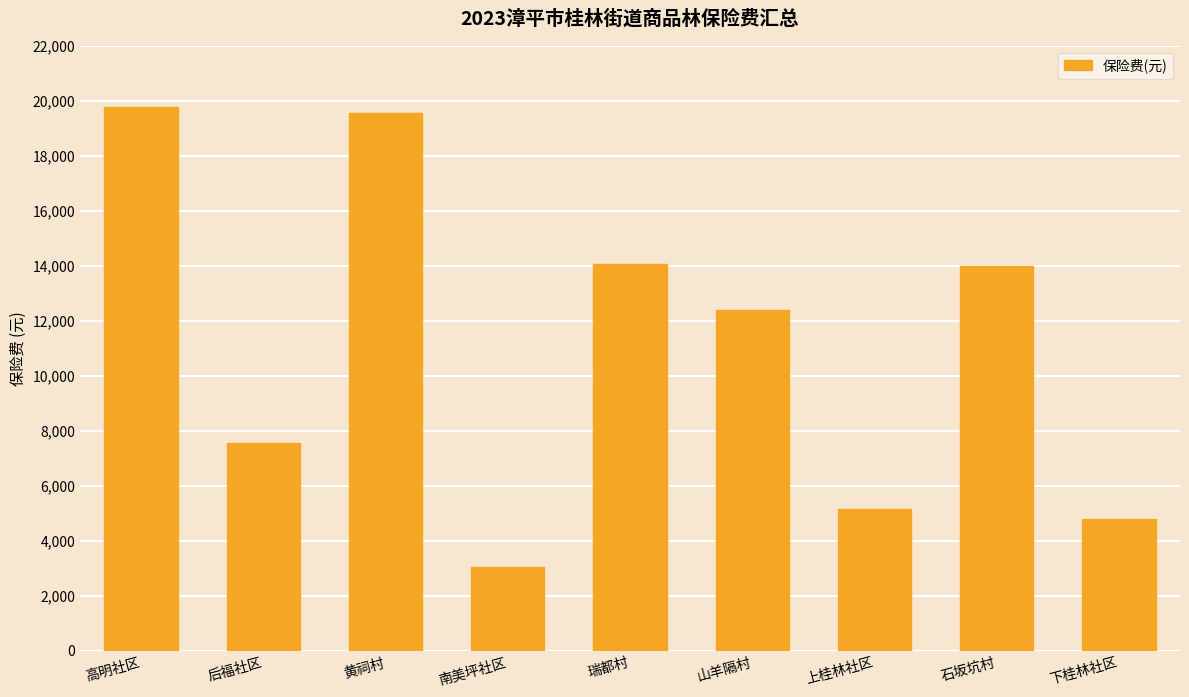

What is the minimum value shown in the chart?

3058.1